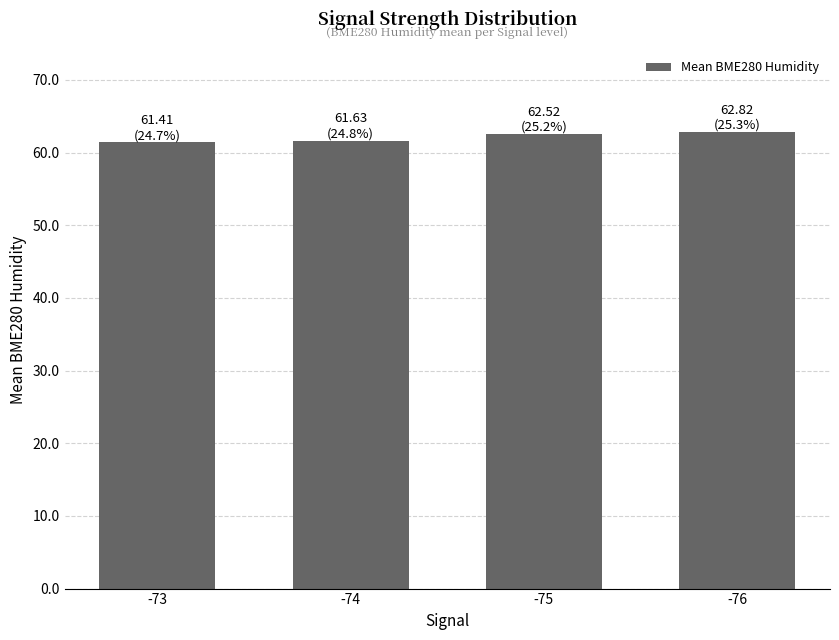

Is it true that the value at -73 is 61.4?

True